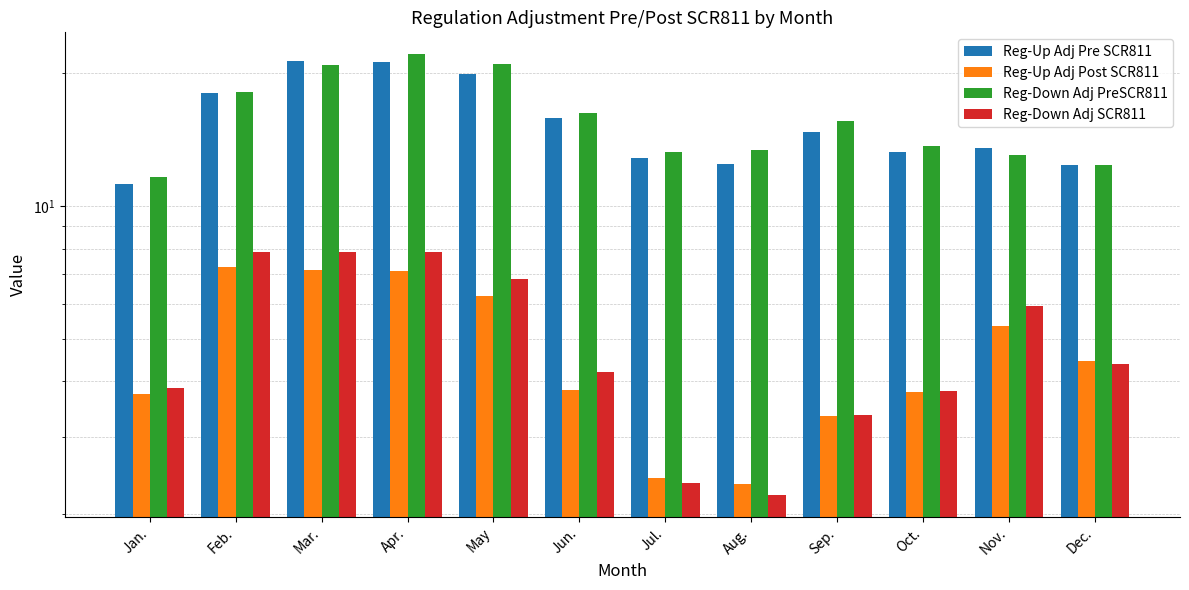

How many groups of bars are there?

12